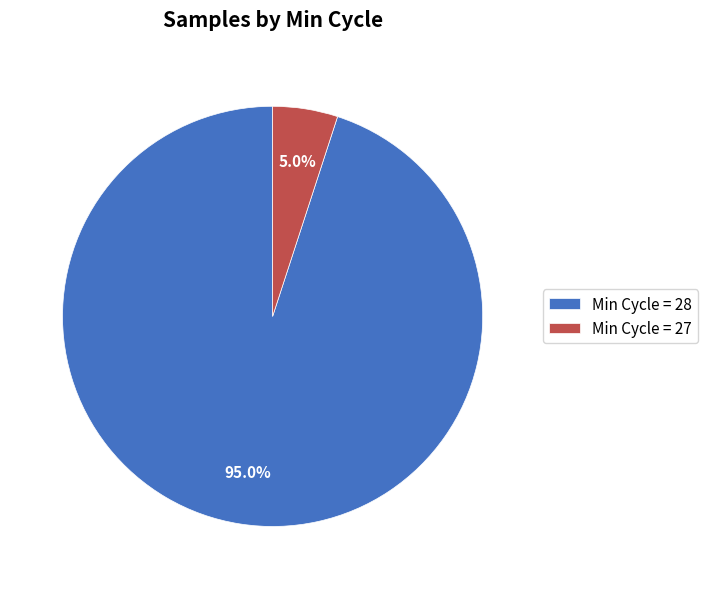

Which slice represents more than half of the pie?

Min Cycle = 28